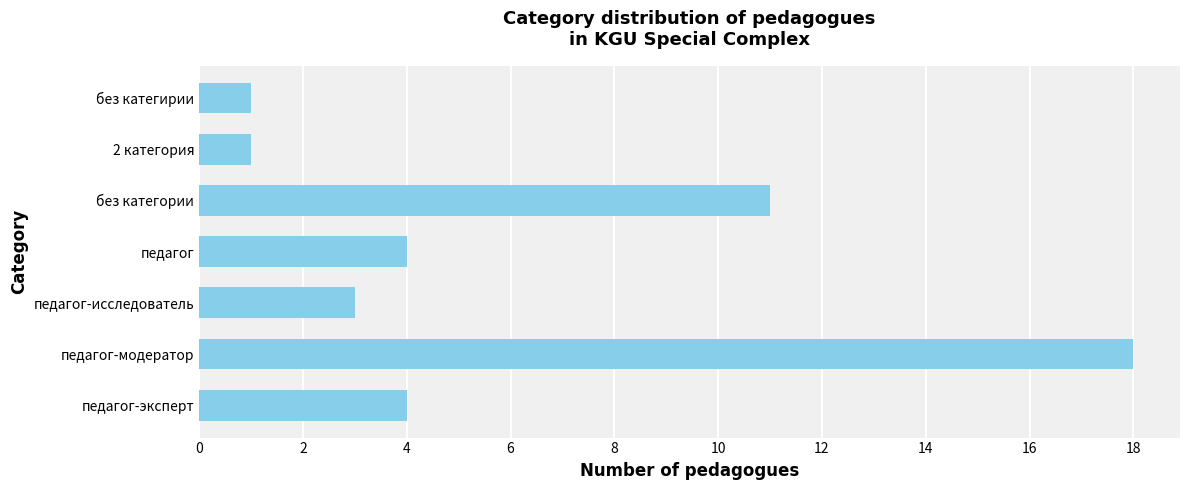

What is the difference between the maximum and minimum values?

17